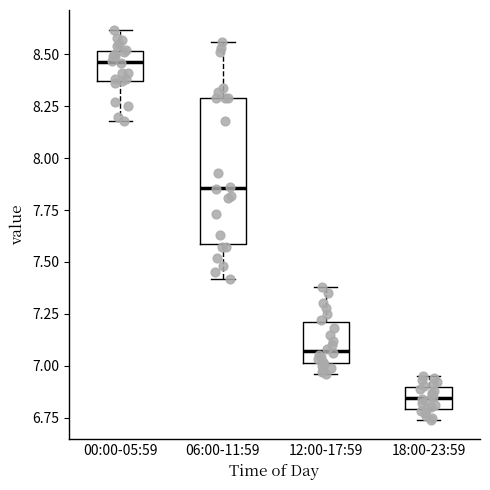

Where is the upper edge of the box for 18:00-23:59 on the y-axis? The values are not printed on the chart, so give them approximately, as read against the axis.

6.90